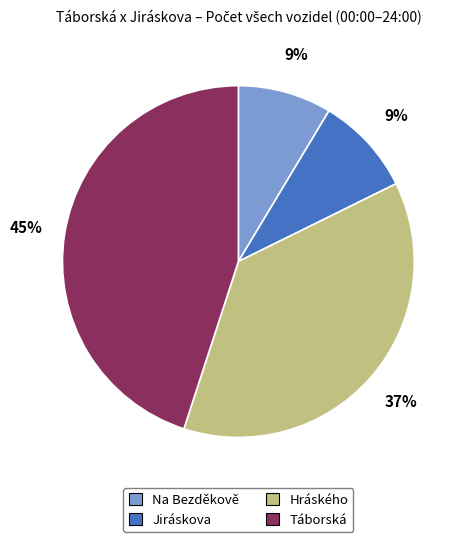

What is the ratio of the value at Na Bezděkově to the value at Hráského?

0.2